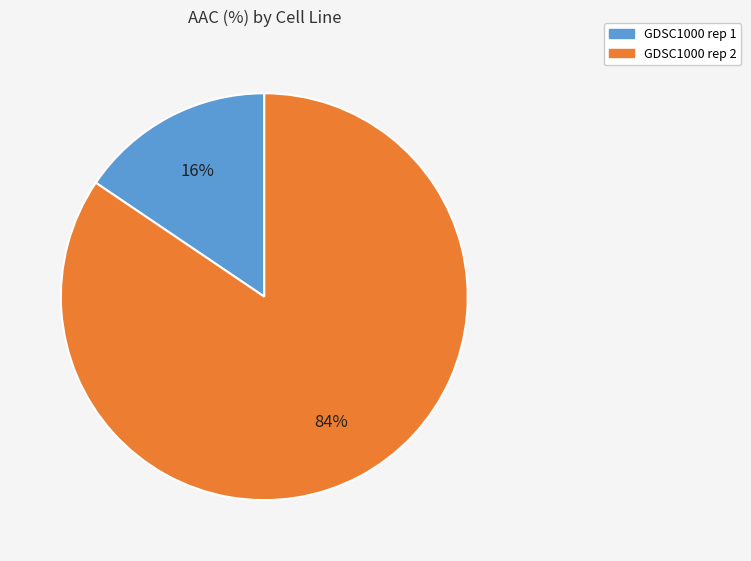

Does GDSC1000 rep 1 account for over 50% of the chart?

No